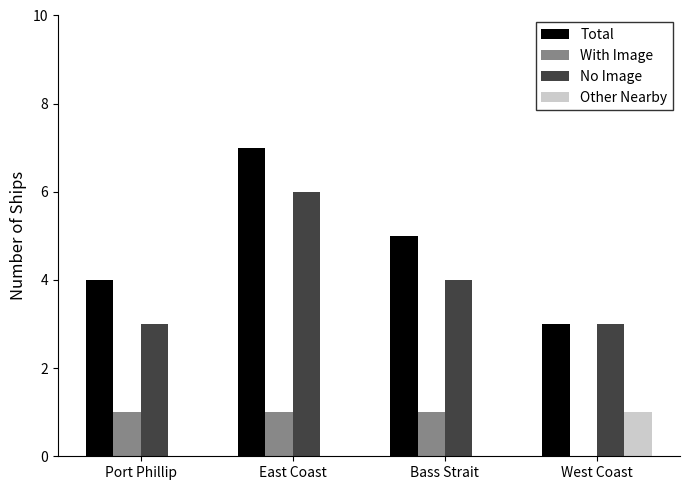

Reading left to right, extract all data points from this chart.

Total: Port Phillip=4	East Coast=7	Bass Strait=5	West Coast=3
With Image: Port Phillip=1	East Coast=1	Bass Strait=1	West Coast=0
No Image: Port Phillip=3	East Coast=6	Bass Strait=4	West Coast=3
Other Nearby: Port Phillip=0	East Coast=0	Bass Strait=0	West Coast=1